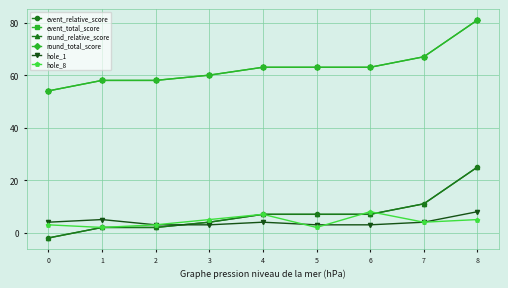

True or false: round_total_score has more than 0 interior local peaks.

False